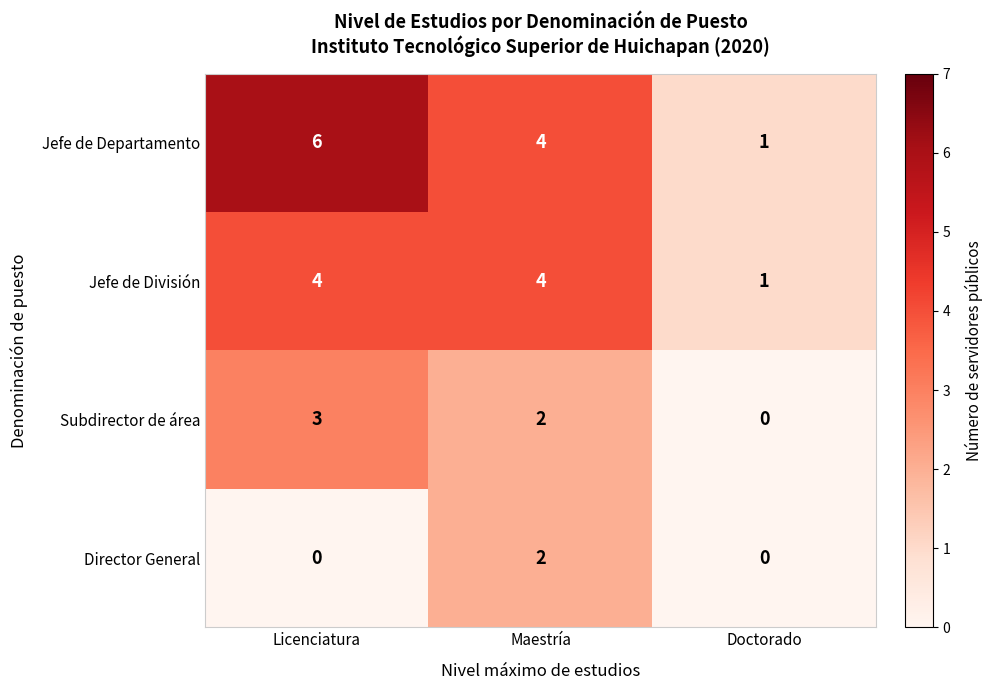

True or false: Jefe de Departamento has a value of 1 at Doctorado.

True